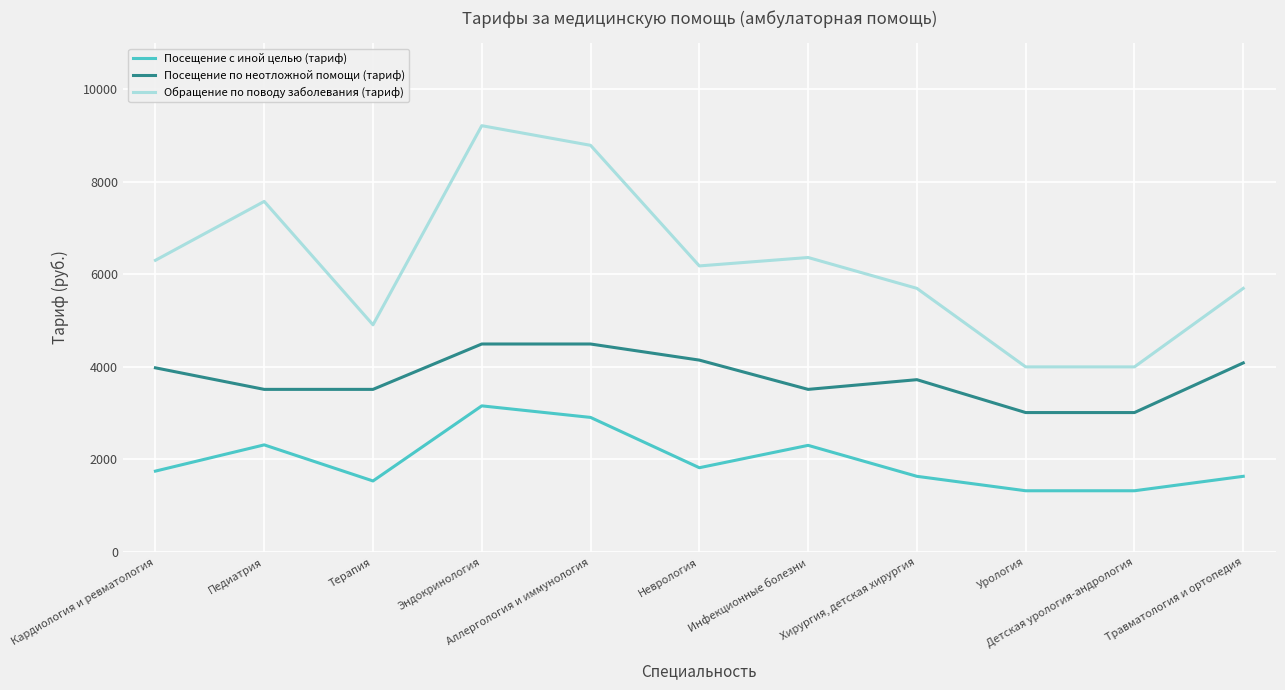

At how many categories does at least one series exceed 3374?

11